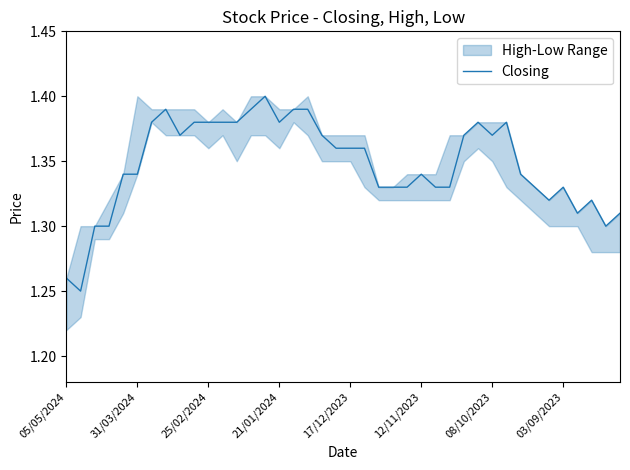

At which category does the chart reach its peak across all series?

14